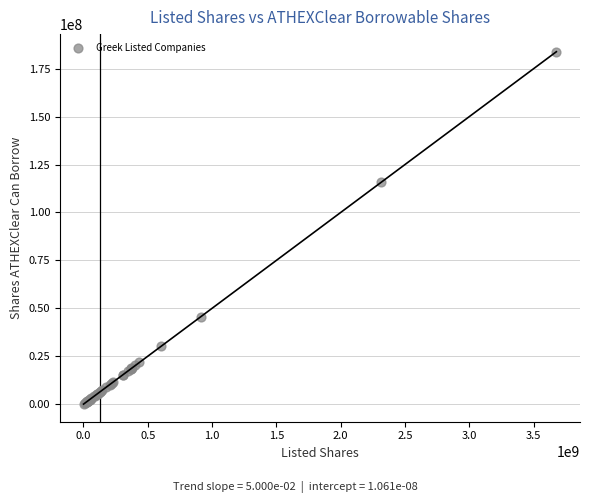

What Y value in the scatter plot is closest to 91945285?

115756201.8